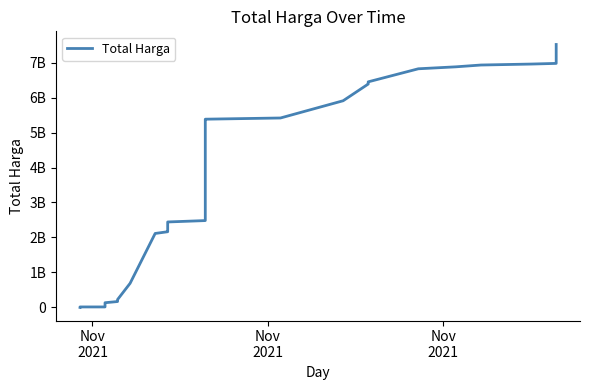

Count the number of categories in the chart.

35